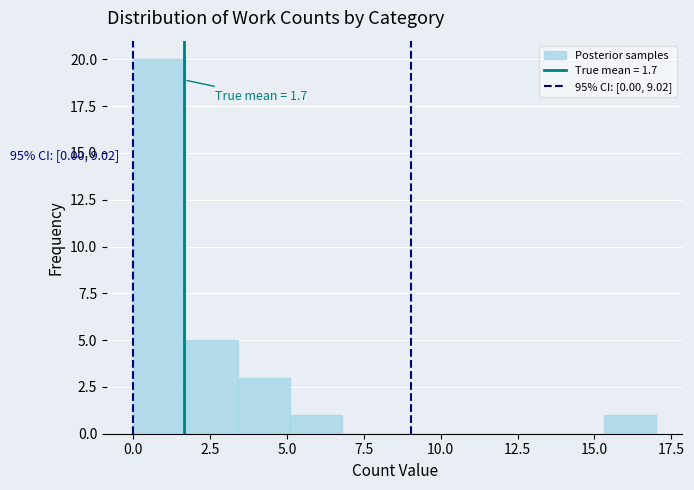

Read against the x-axis, roughly where is the centre of the tallest bar?

1.0